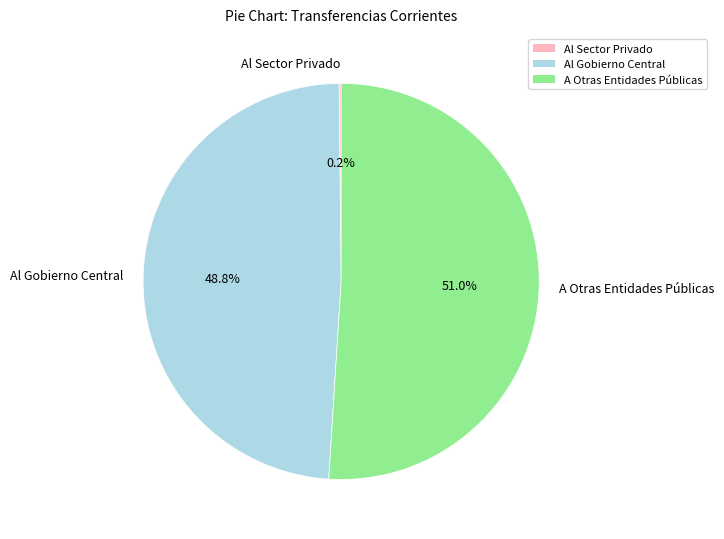

Which has a higher value, Al Gobierno Central or A Otras Entidades Públicas?

A Otras Entidades Públicas